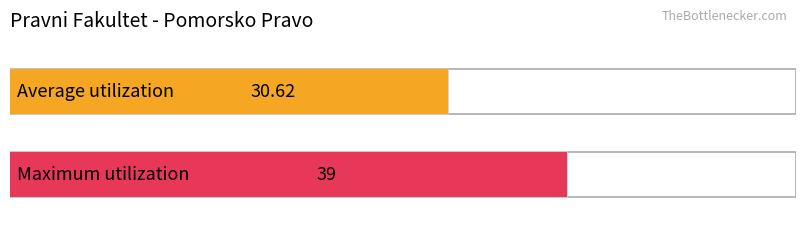

What are all the series names shown in the legend?

Average utilization, Maximum utilization